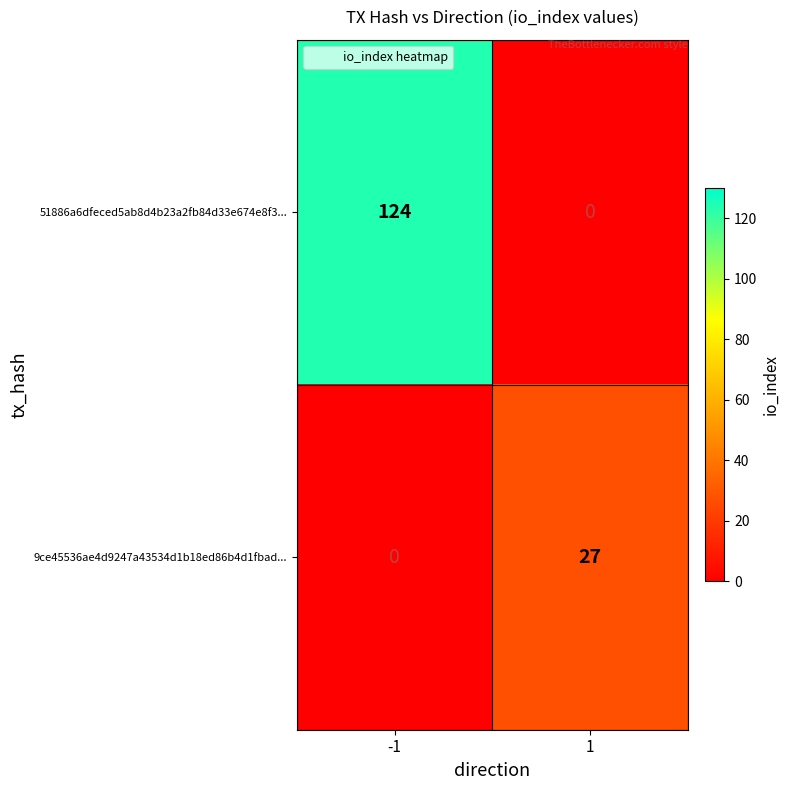

Which series has the widest spread of values?

51886a6dfeced5ab8d4b23a2fb84d33e674e8f3...